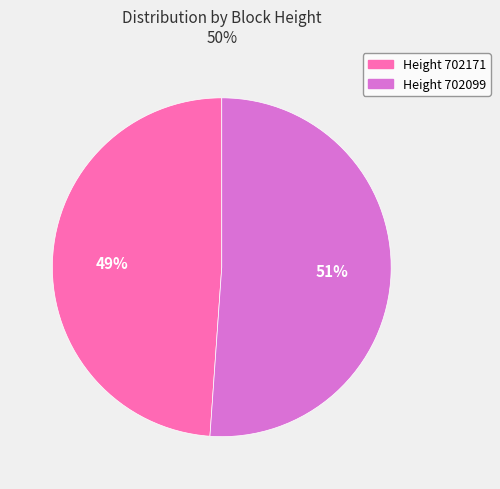

How many segments does this pie chart have?

2